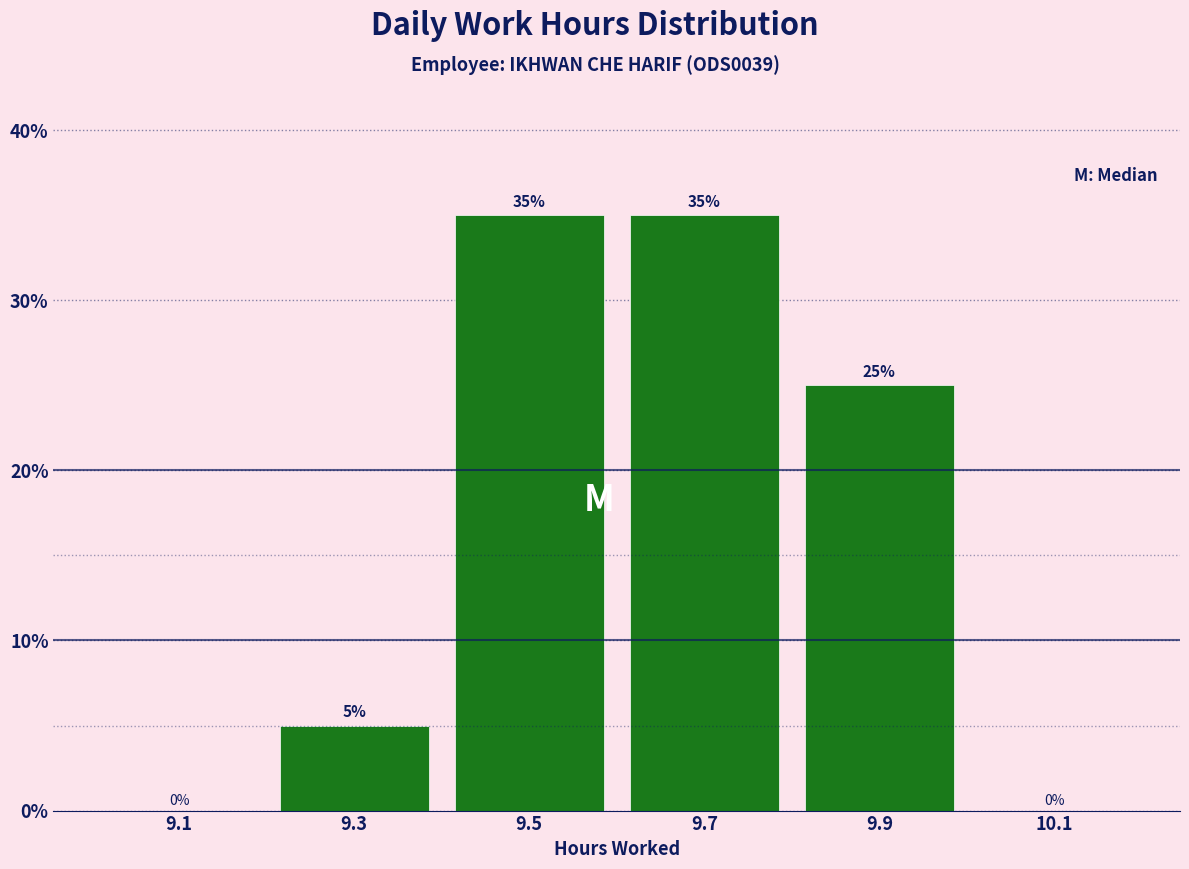

How tall is the bar that spans 9.4 to 9.6 on the x-axis?

35